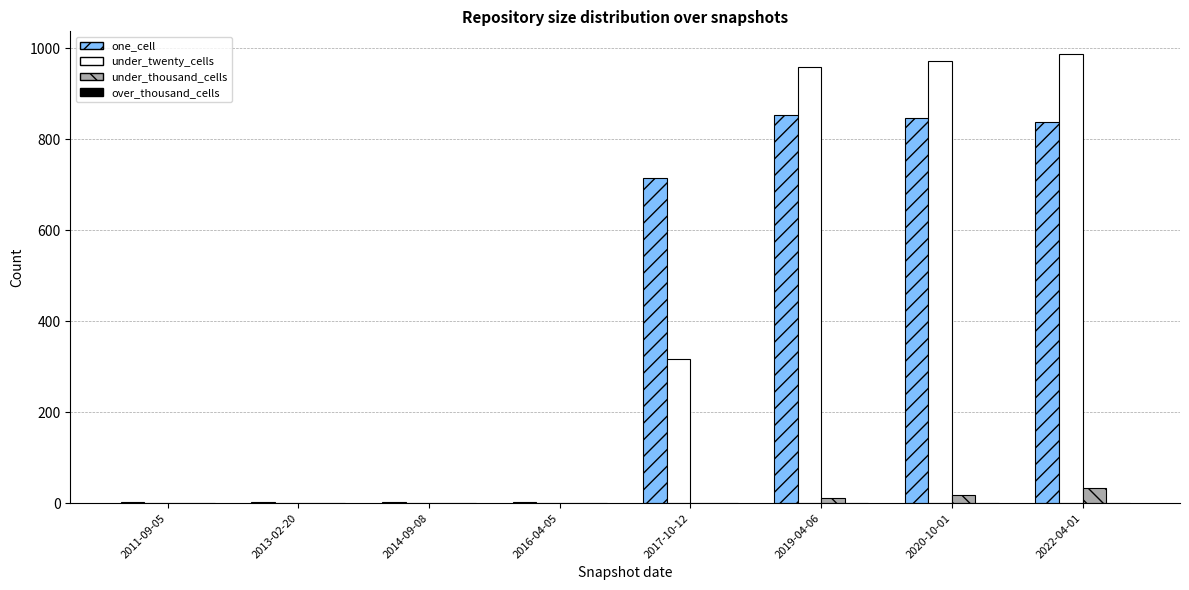

Between 2017-10-12 and 2022-04-01, which series saw the biggest shift?

under_twenty_cells